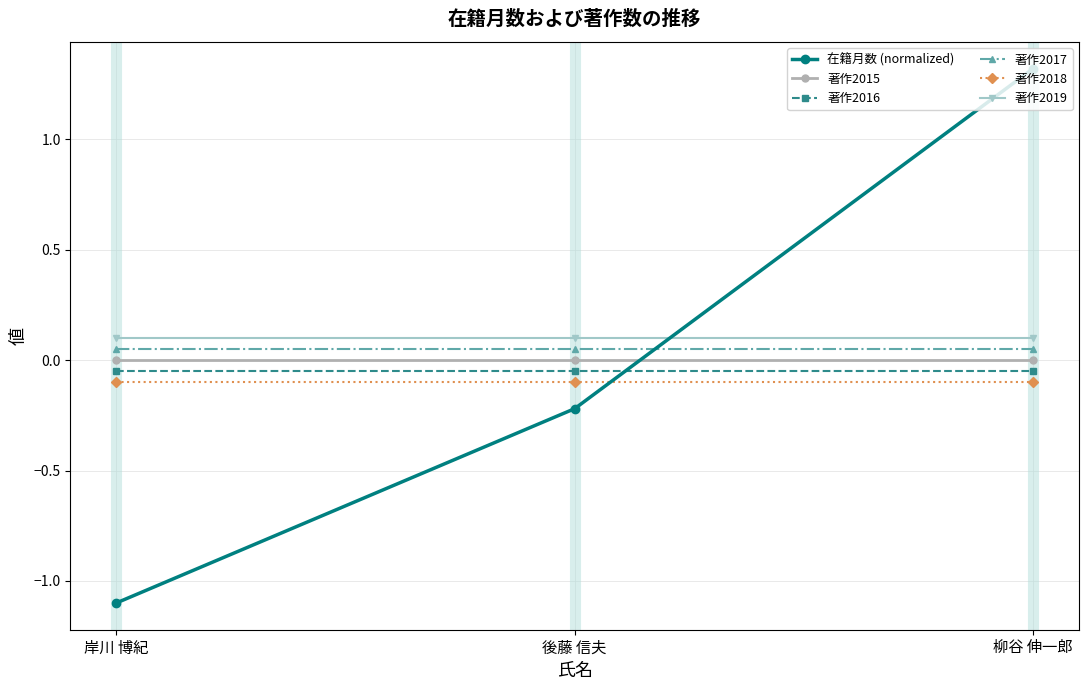

Between 後藤 信夫 and 柳谷 伸一郎, which series saw the biggest shift?

在籍月数 (normalized)